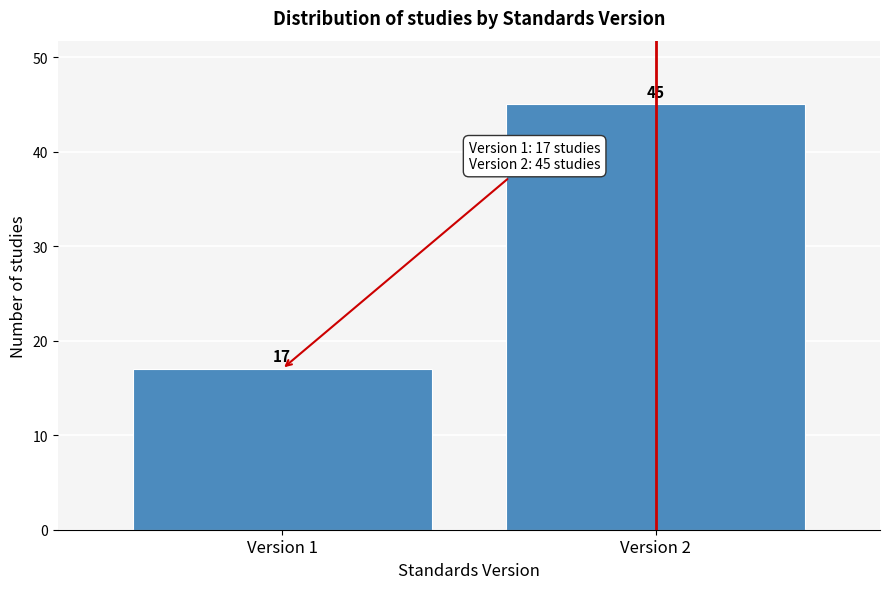

Reading right to left, transcribe all the data shown in this chart.

Version 2=45	Version 1=17